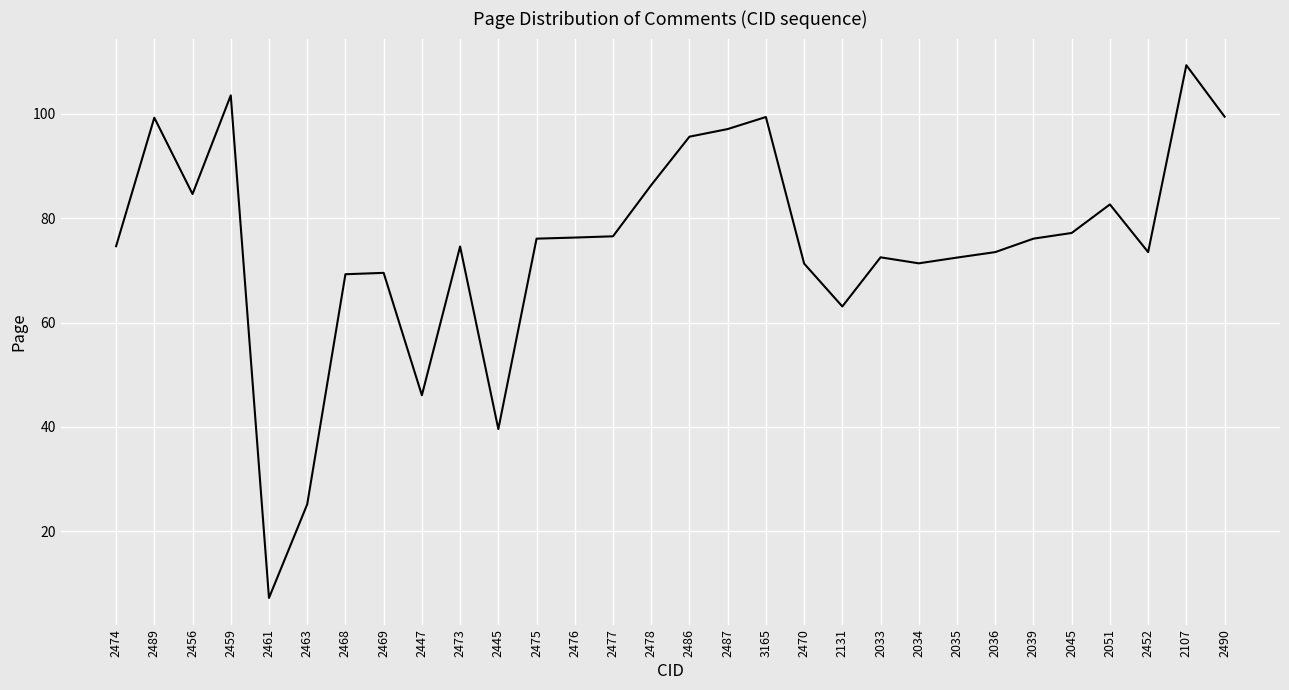

Where does the data first go above 76?

2489